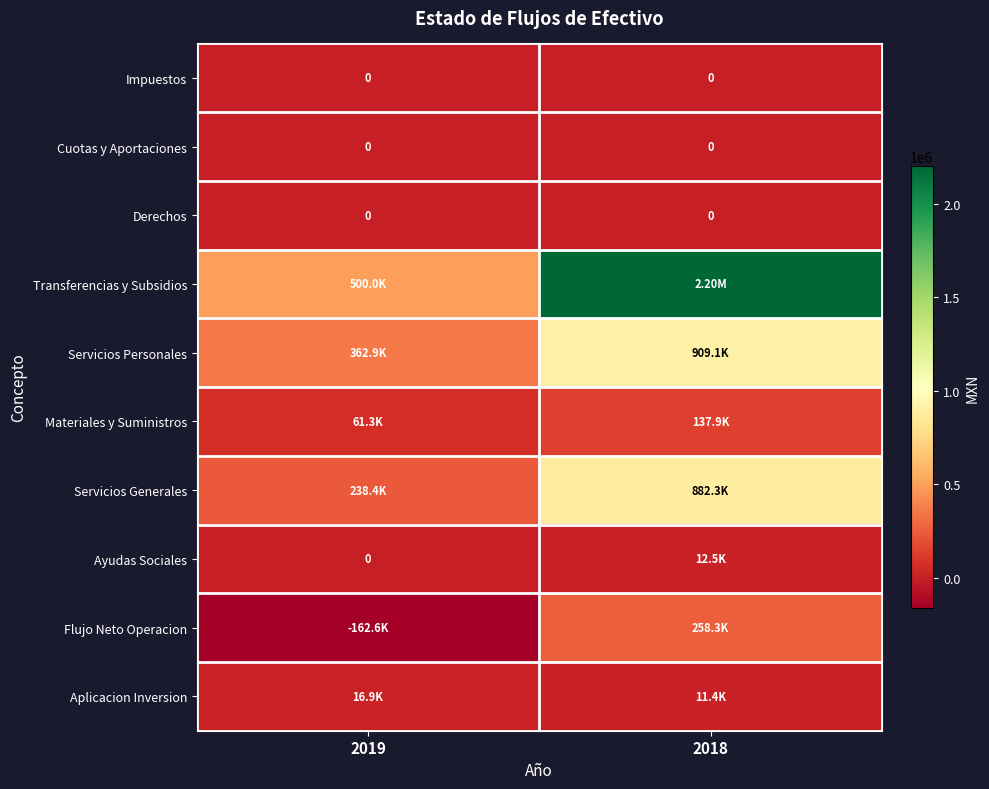

What is the approximate value of Transferencias y Subsidios at 2018?

2200000.0